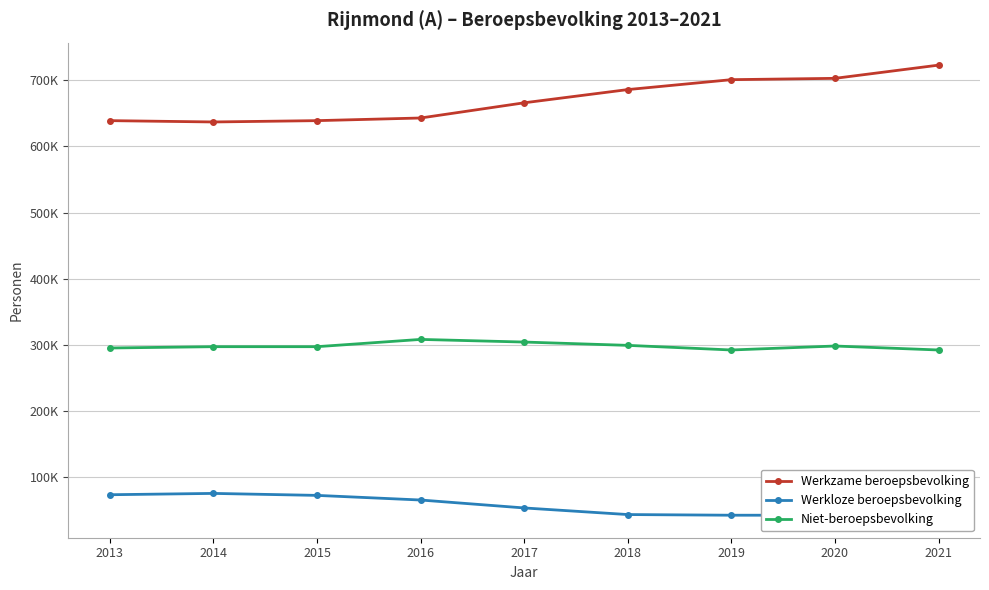

The Werkzame beroepsbevolking series shows 414039 at 2021. True or false?

False